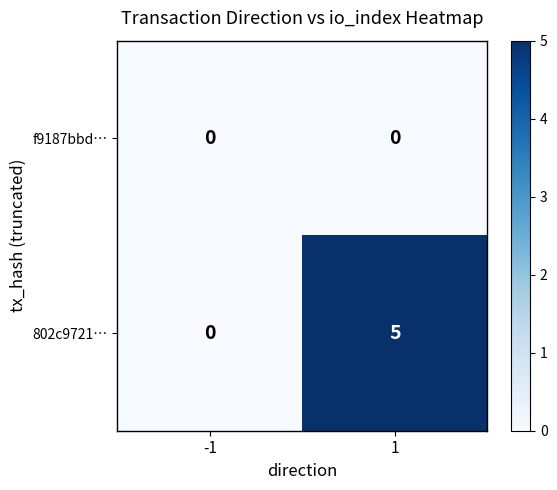

What is the difference between the 802c9721… values at -1 and 1?

5